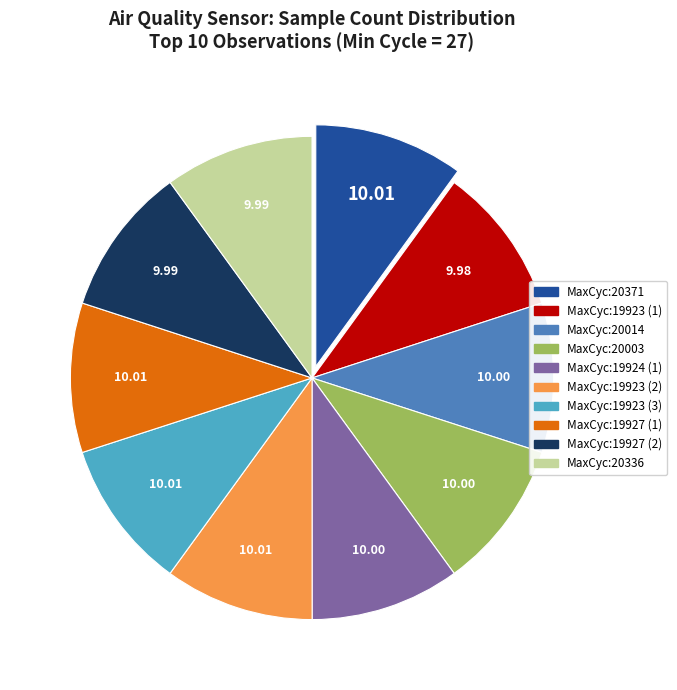

Is there any slice that represents more than half of the pie?

No